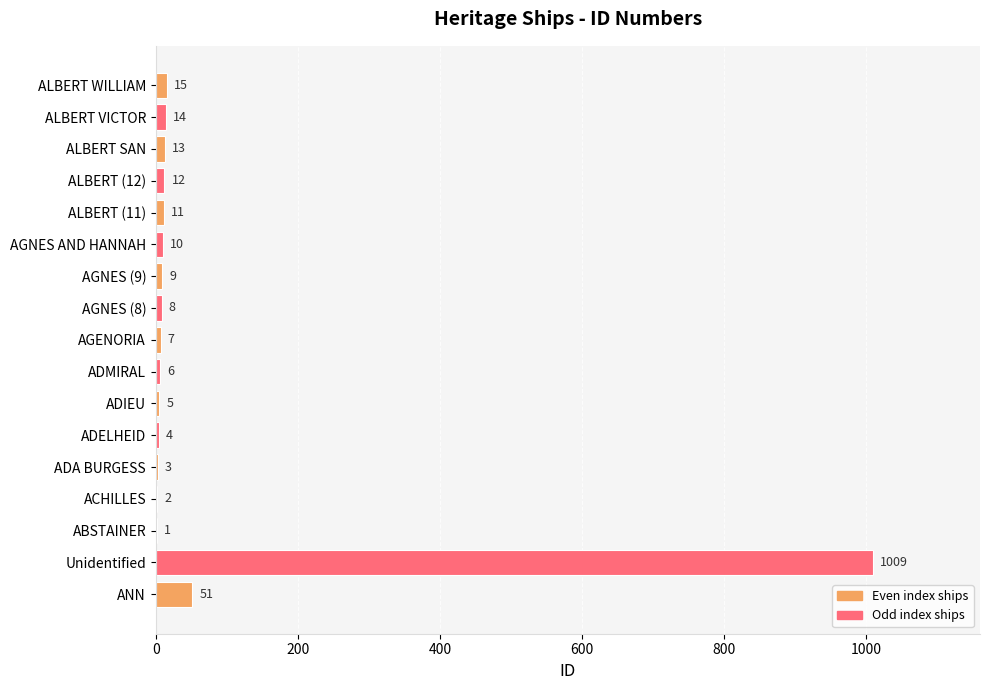

Does the chart contain stacked bars?

No